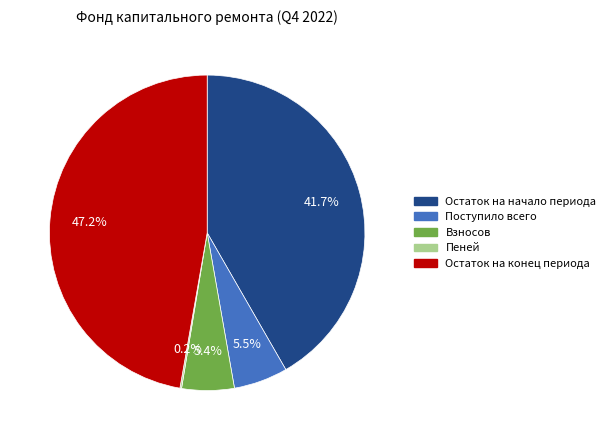

Is there a majority slice in this chart?

No